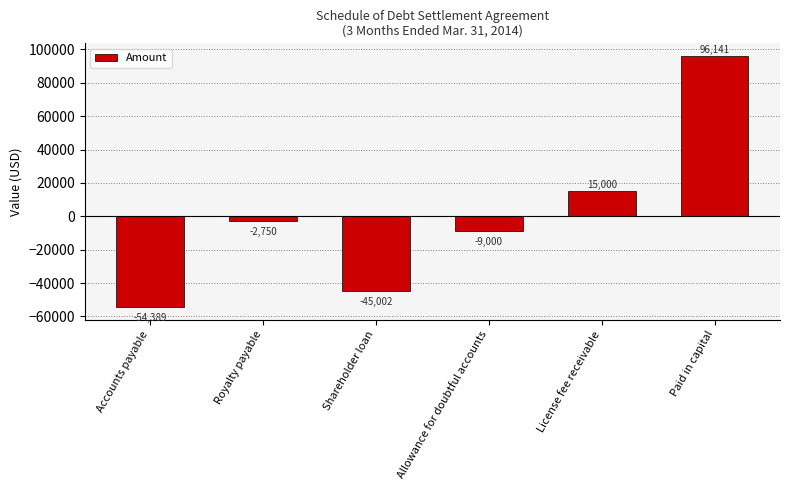

What is the greatest value displayed?

96141